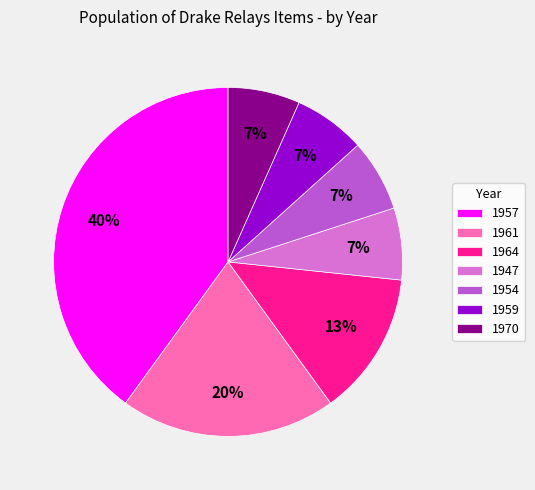

Is it true that 1961 is 20% of the pie?

True